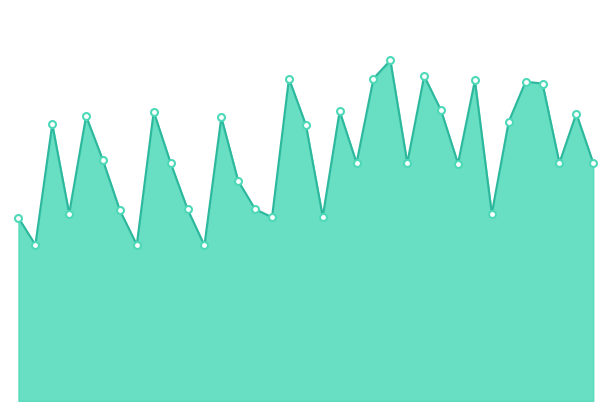

Where does the data first go above 2423?

3